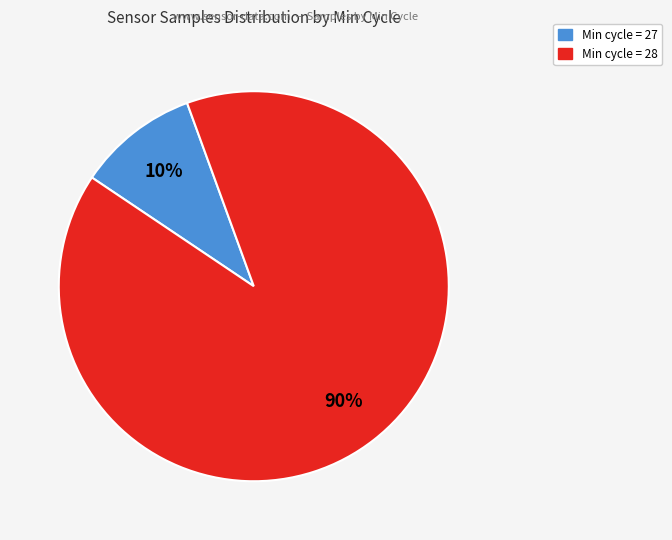

Does any single category account for the majority?

Yes